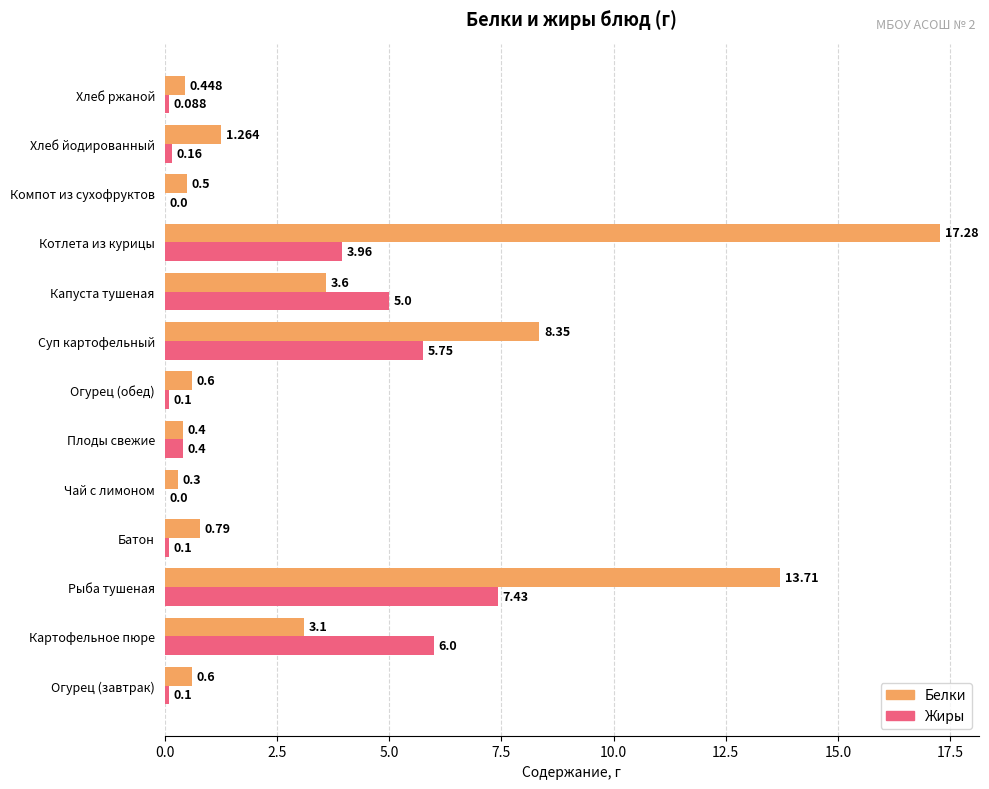

Is the value of Жиры at Котлета из курицы greater than the value of Белки at Компот из сухофруктов?

Yes